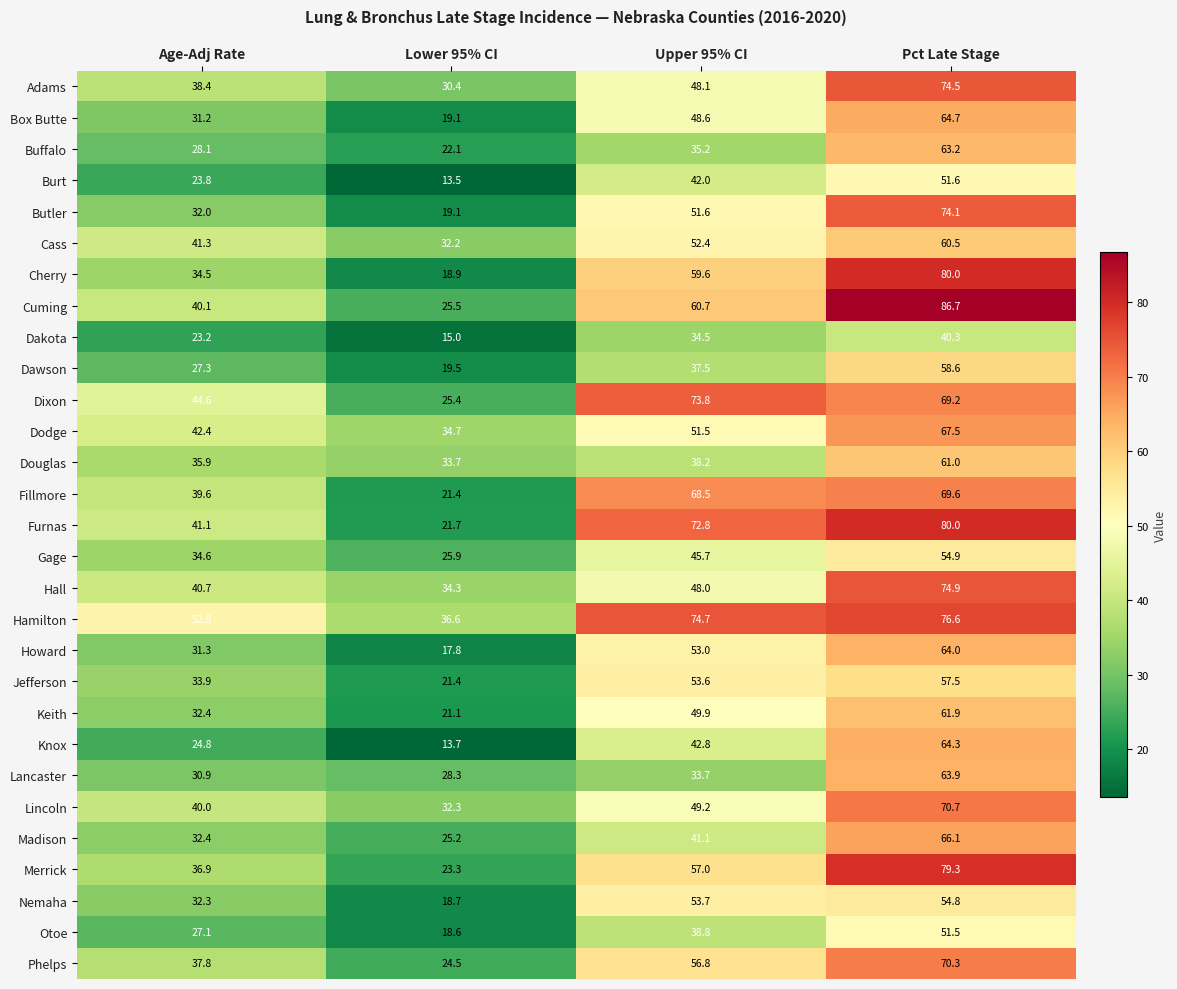

What is the difference between the Cherry values at Upper 95% CI and Lower 95% CI?

40.7